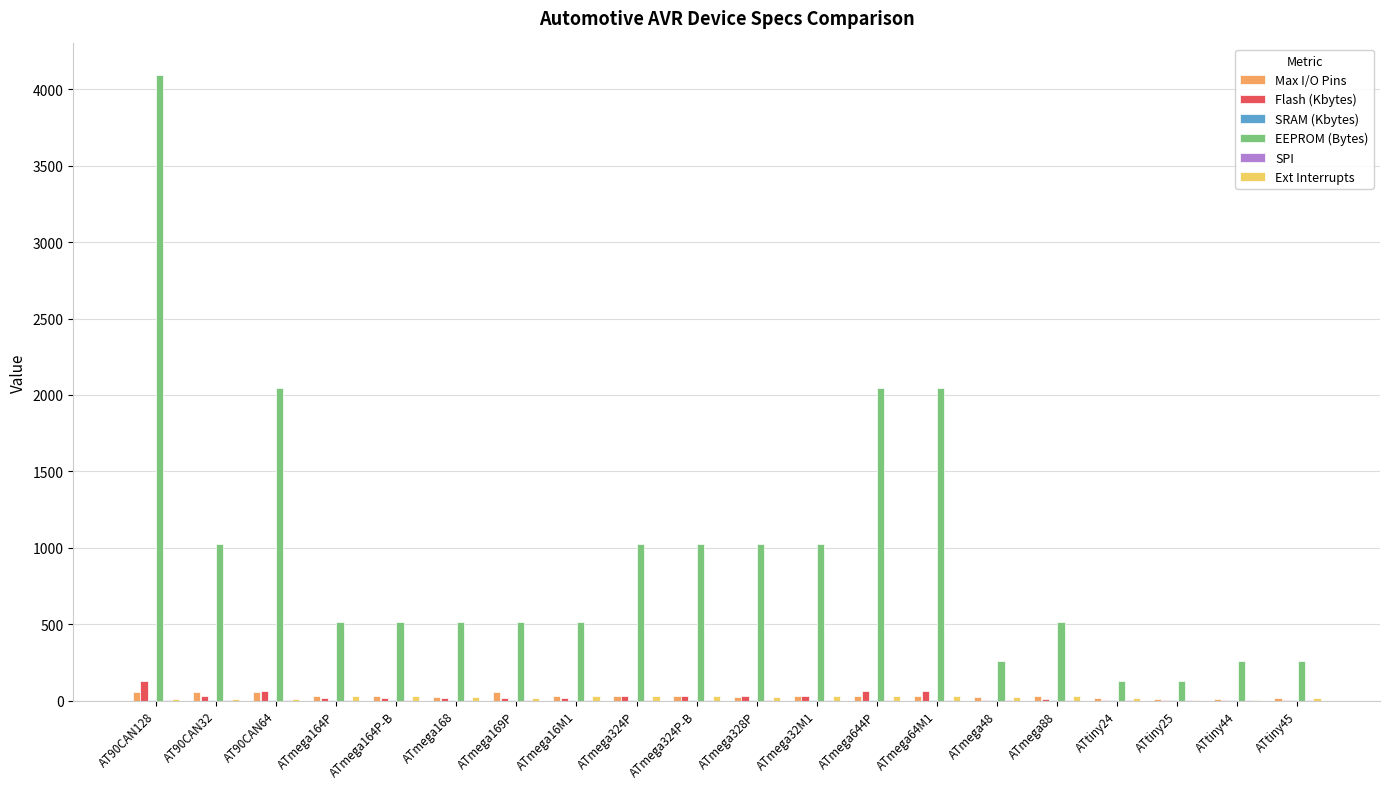

What is the average value of the Flash (Kbytes) series?

29.2